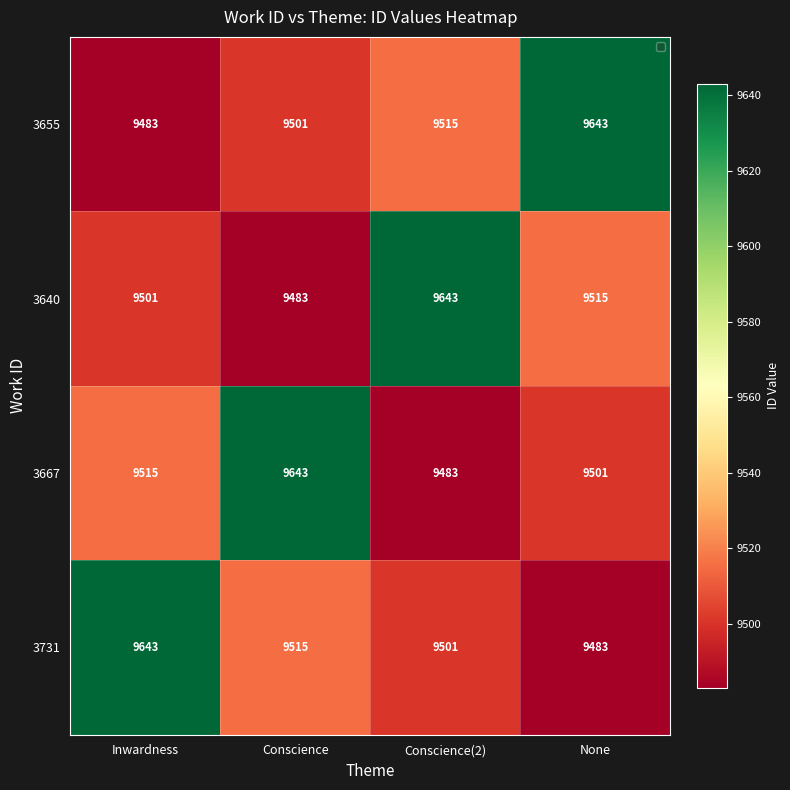

Rank the series at Conscience from lowest to highest value.

3640, 3655, 3731, 3667